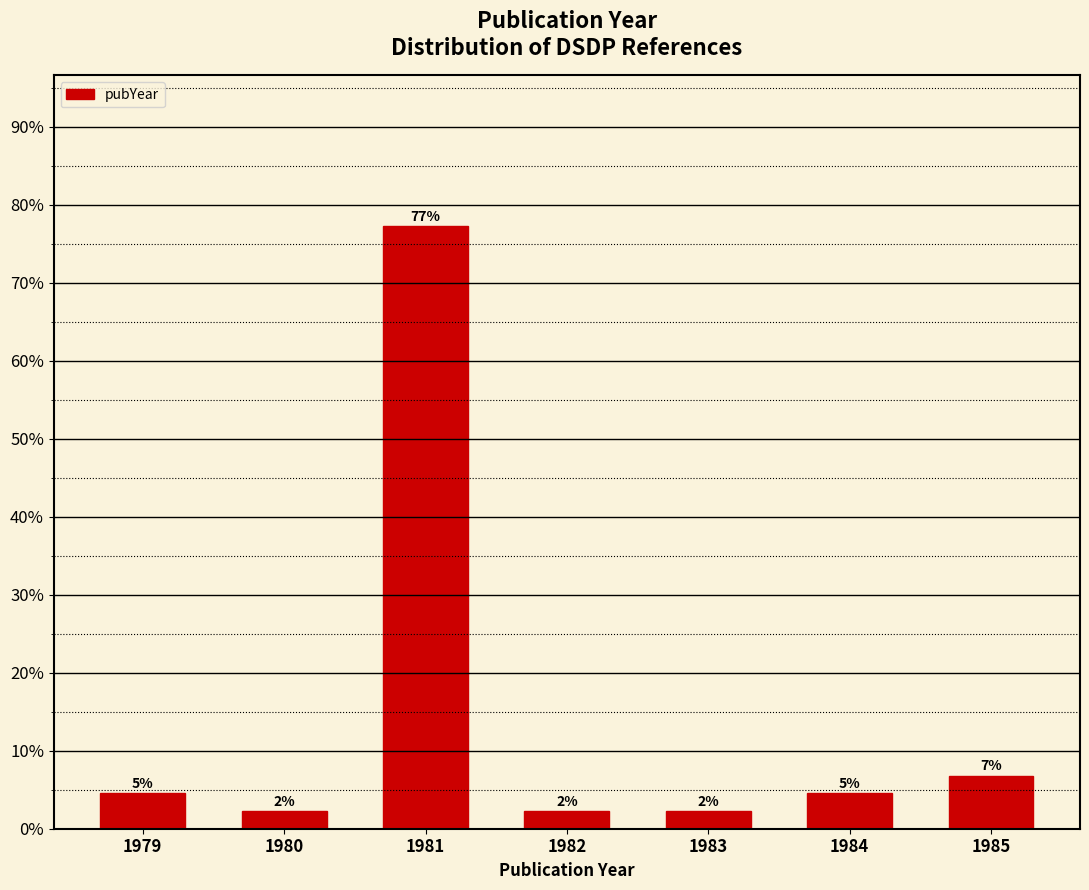

Are the bars horizontal?

No